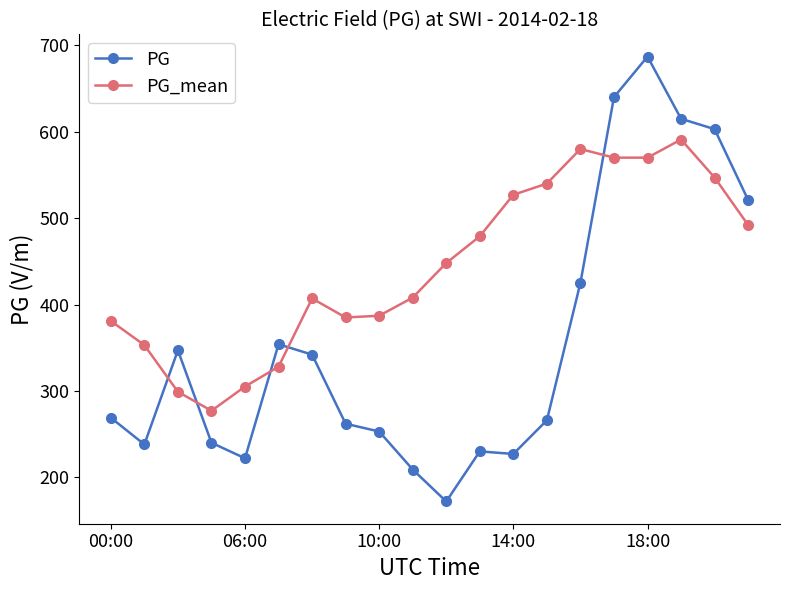

Which series has the largest total across all categories?

PG_mean